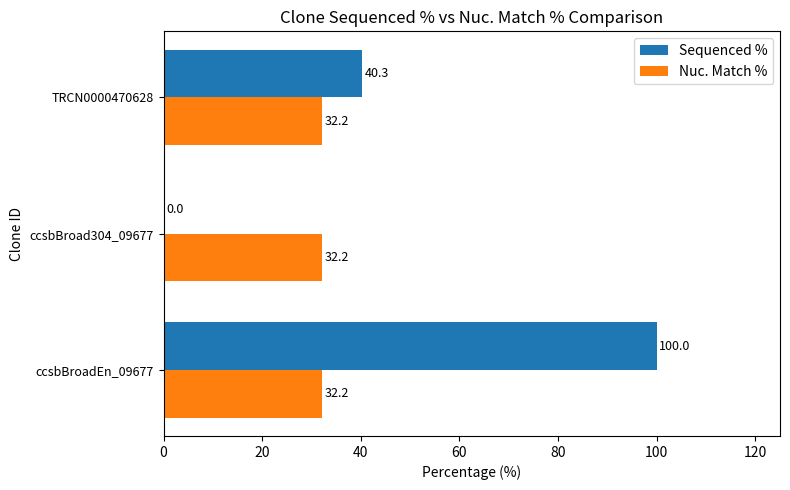

Is the value of Nuc. Match % at TRCN0000470628 greater than the value of Sequenced % at ccsbBroadEn_09677?

No